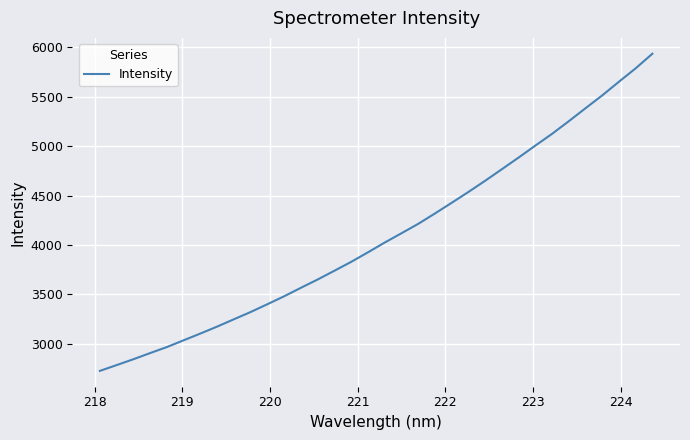

What is the difference between the maximum and minimum values?

3207.6